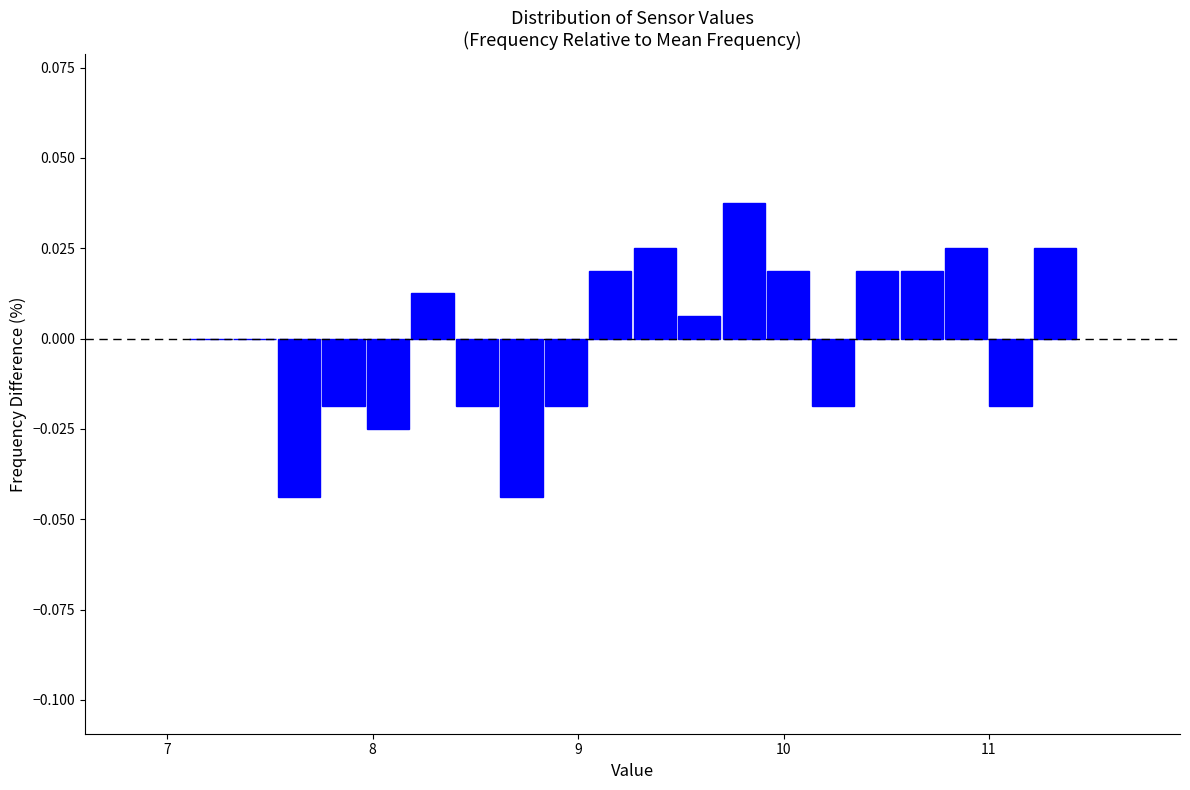

Around what value on the x-axis is the tallest bar? Give the approximate position of its centre, as read against the axis.

9.8